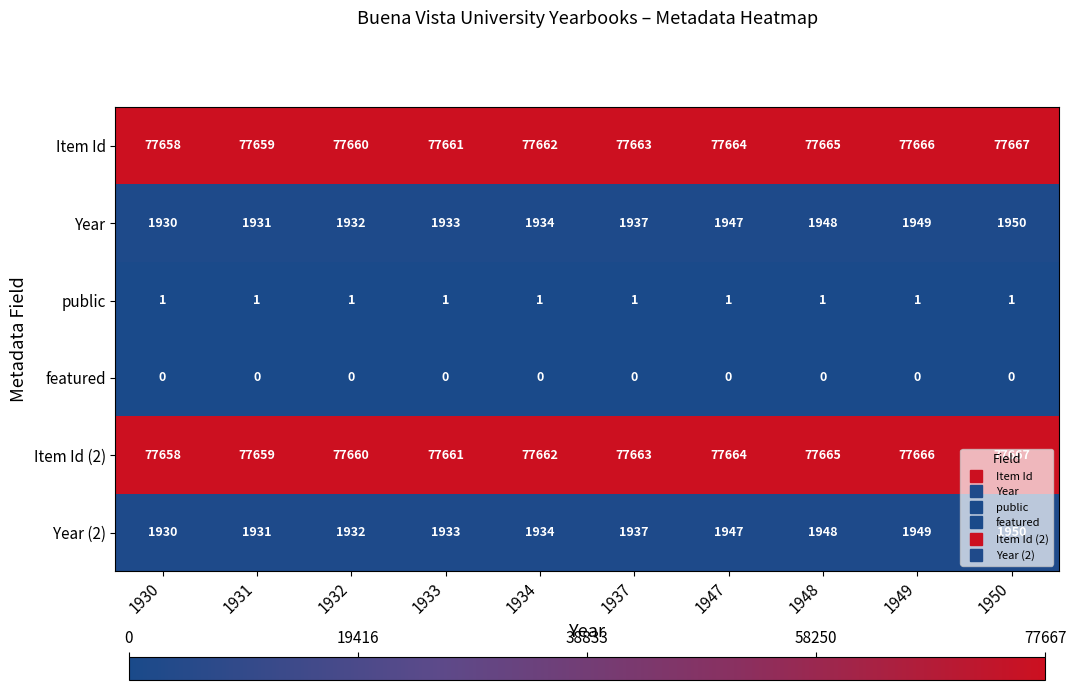

At which category is the sum across all series the highest?

1950